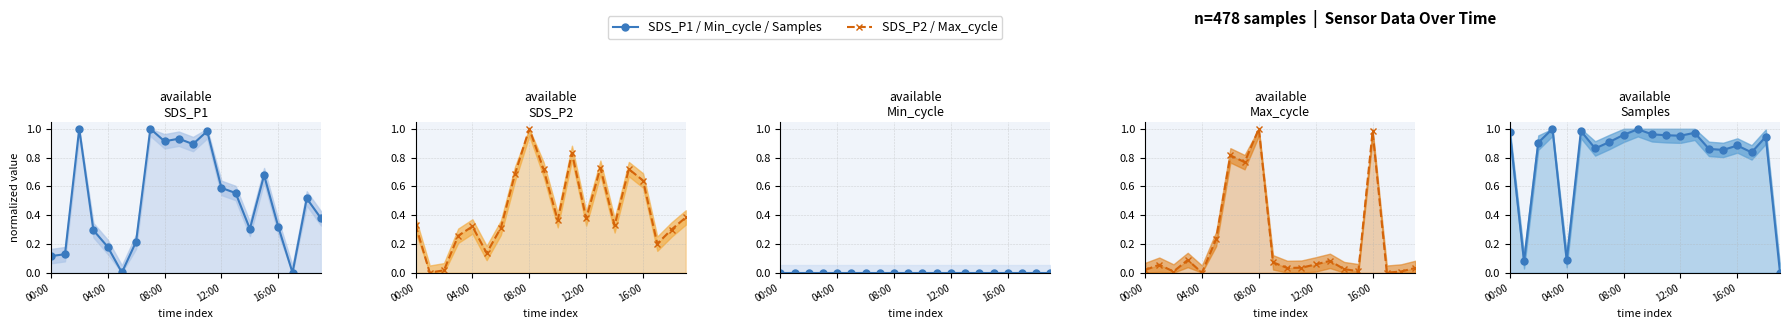

What position from the left is 13?

14